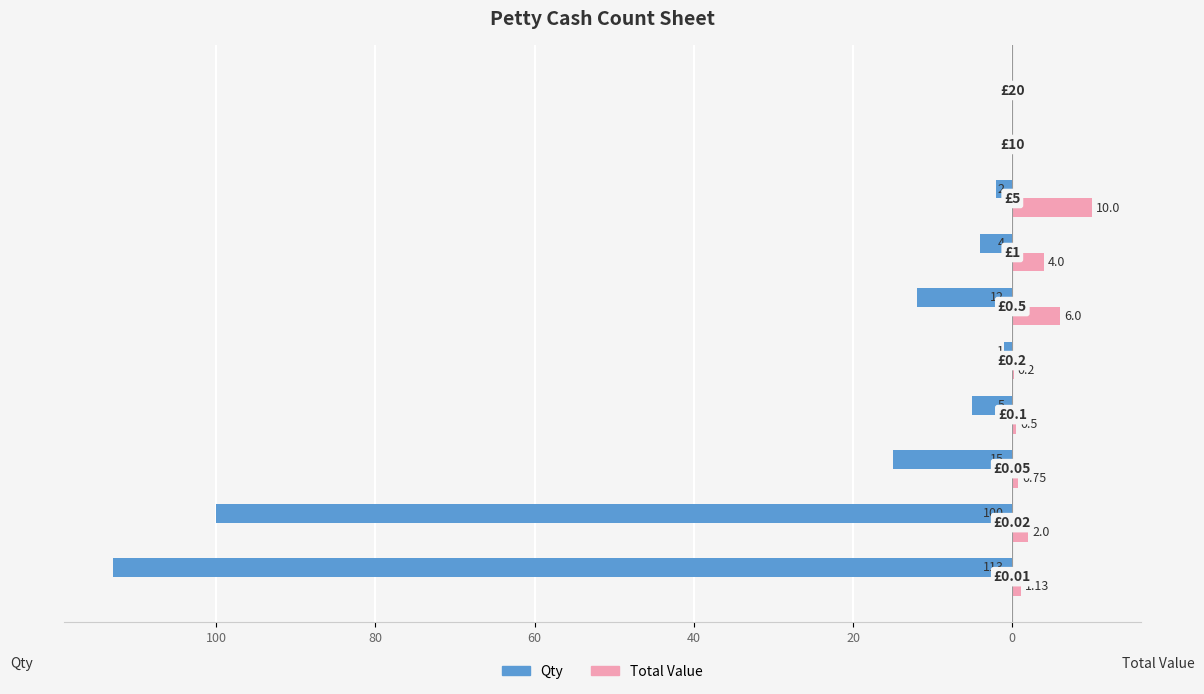

What are all the series names shown in the legend?

Qty, Total Value